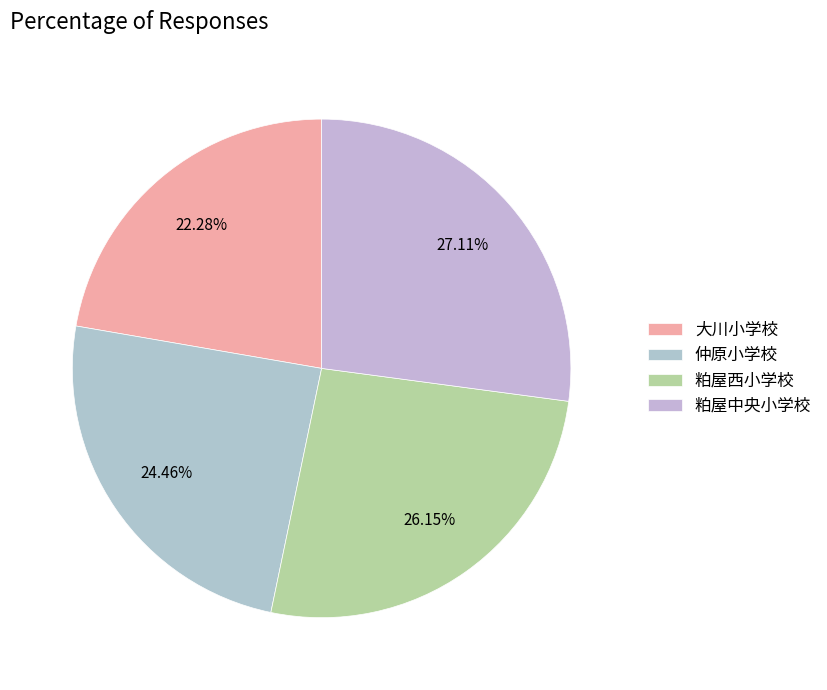

What percentage is NOT represented by 大川小学校?

77.7%